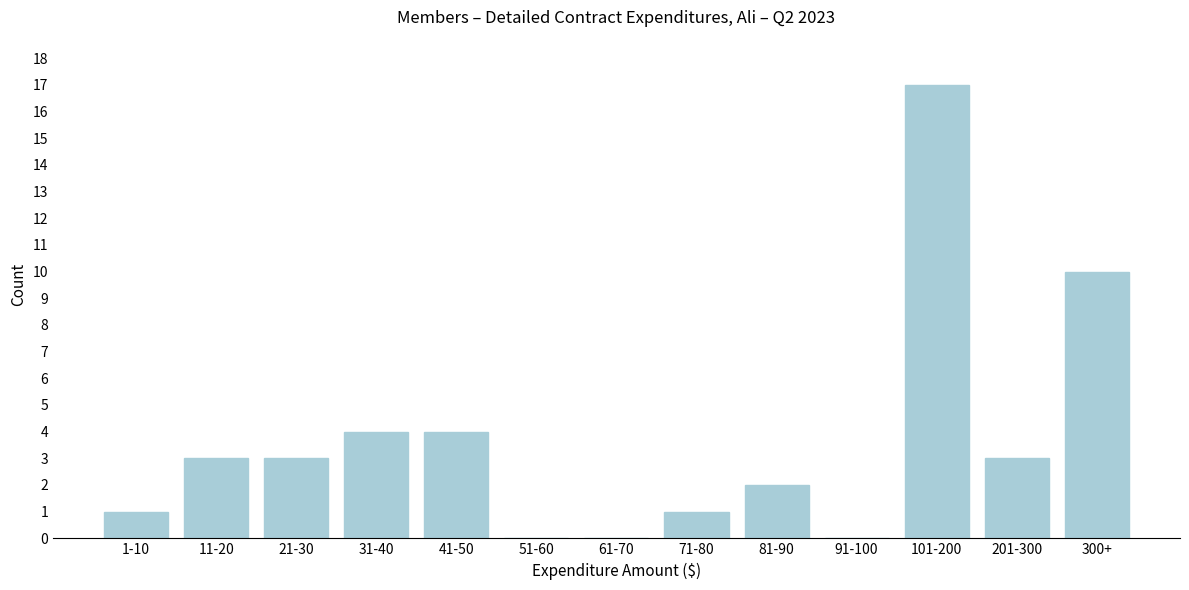

Reading right to left, list all the values displayed in this chart.

300+=10	201-300=3	101-200=17	91-100=0	81-90=2	71-80=1	61-70=0	51-60=0	41-50=4	31-40=4	21-30=3	11-20=3	1-10=1